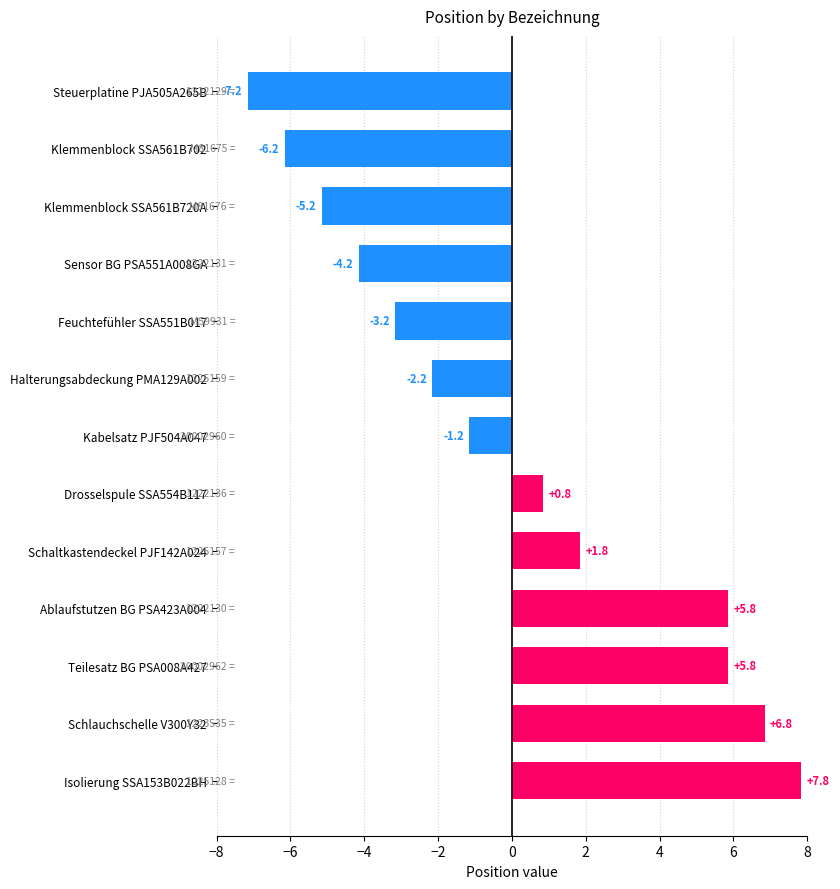

What is the minimum value shown in the chart?

-7.2